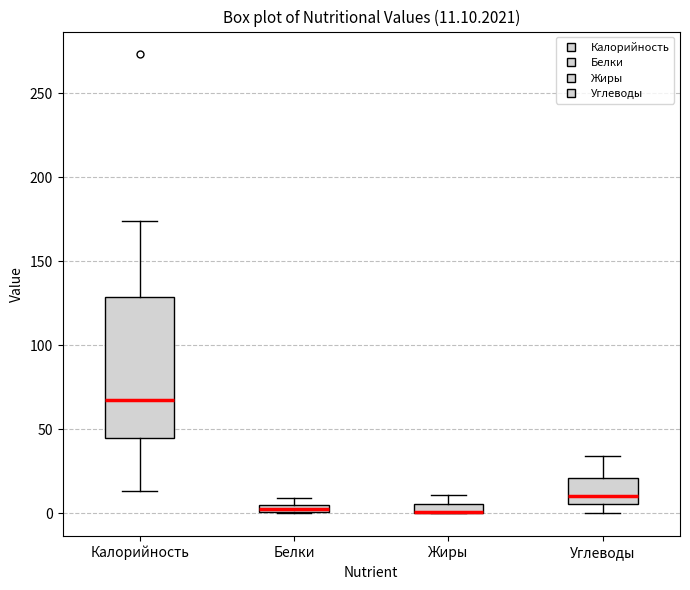

Comparing the boxes themselves (not the whiskers), which one is the tallest?

Калорийность